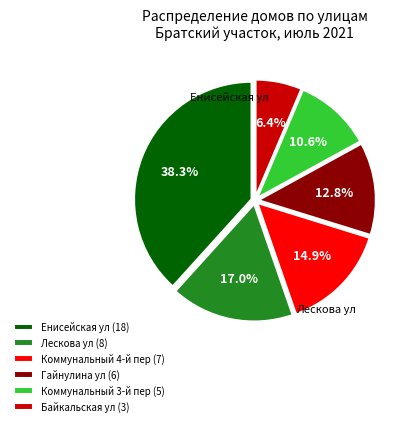

Is Коммунальный 4-й пер the majority of the pie?

No